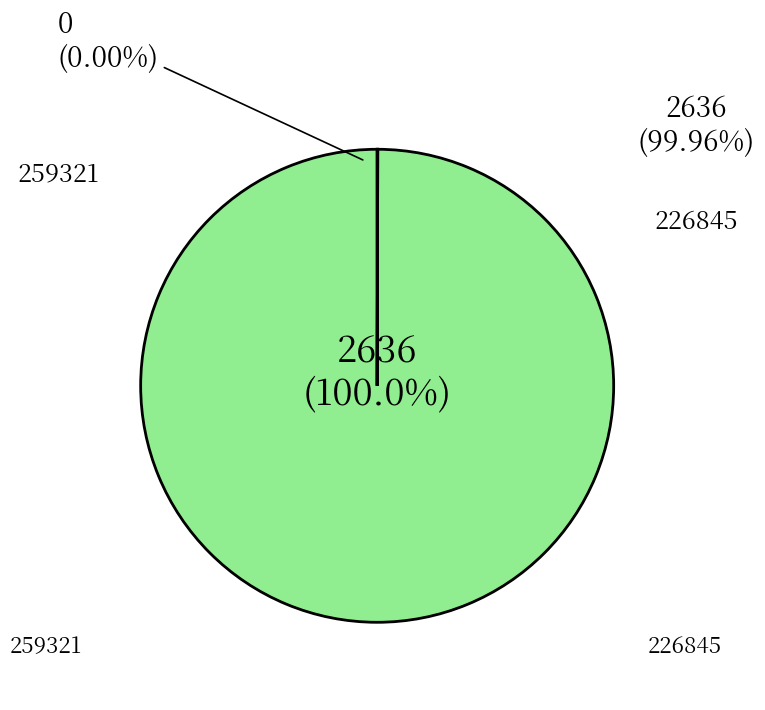

To the nearest percent, what is the difference between the 259321 and 226845 slice percentages?

100%